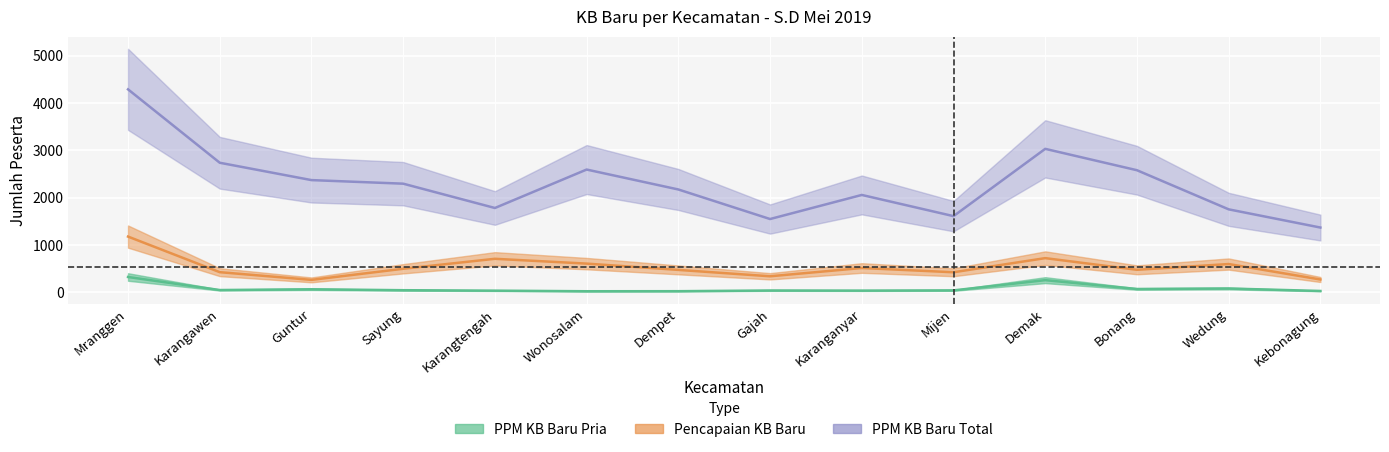

At which category is the sum across all series the highest?

Mranggen